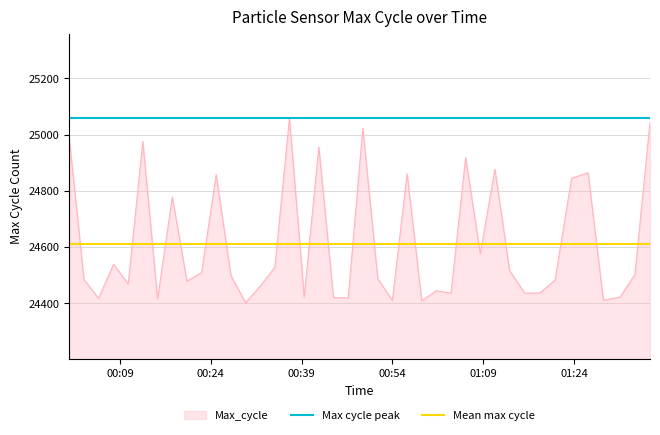

What is the maximum value for Max_cycle?

25059